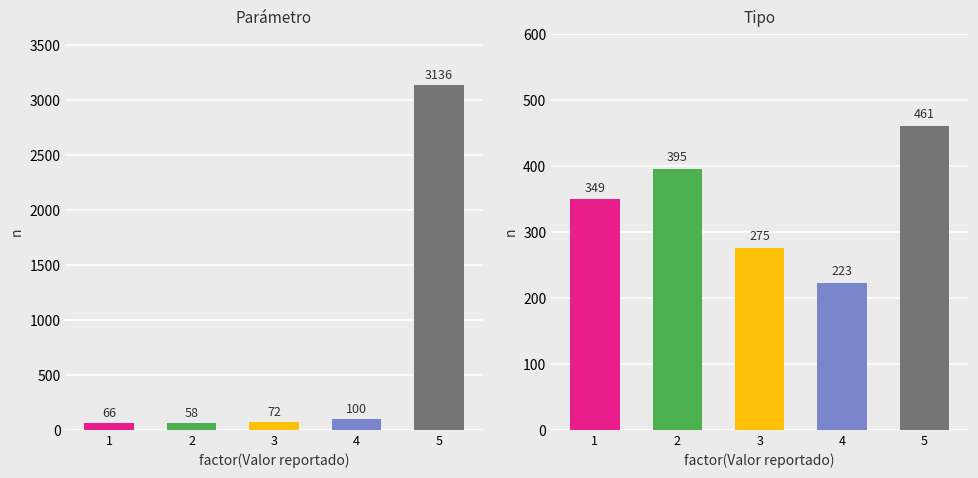

Is it true that ncRNA equals 395 at 2?

True